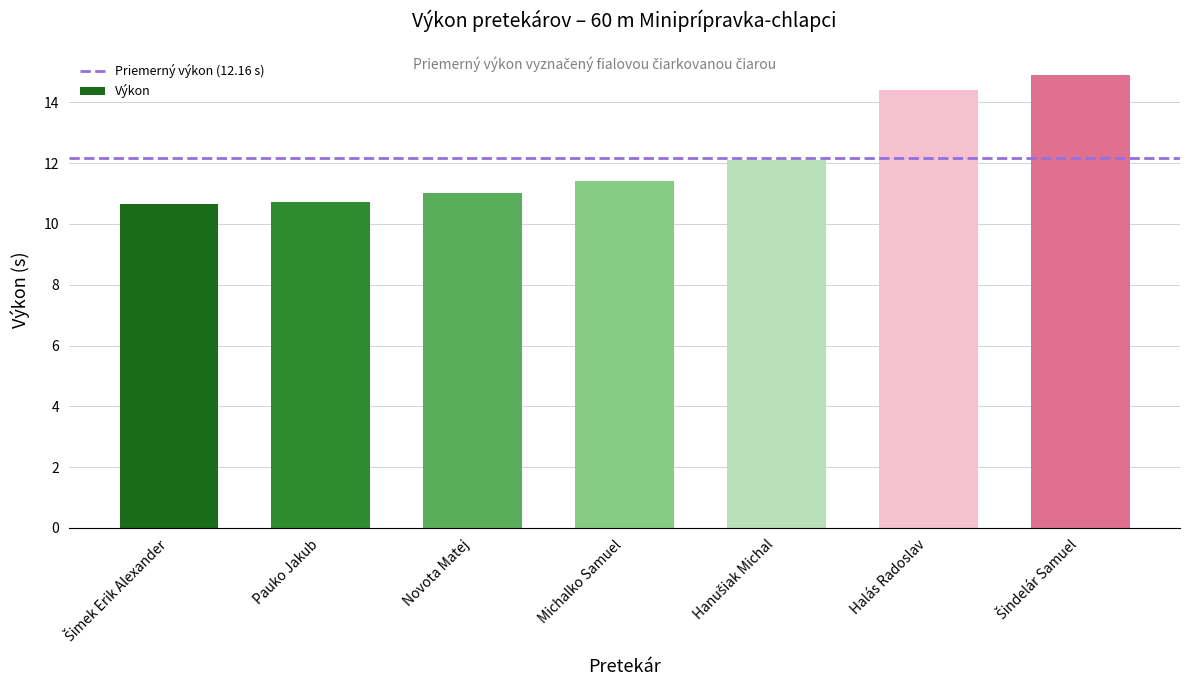

What is the sum of all values?

85.2